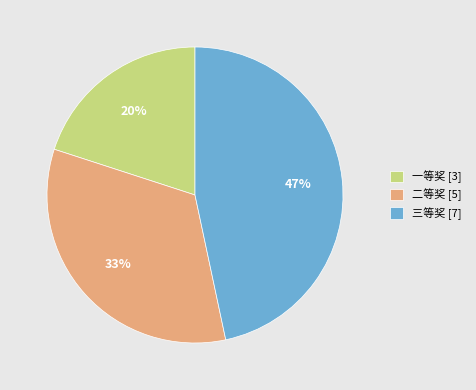

What is the largest slice in the pie chart?

三等奖